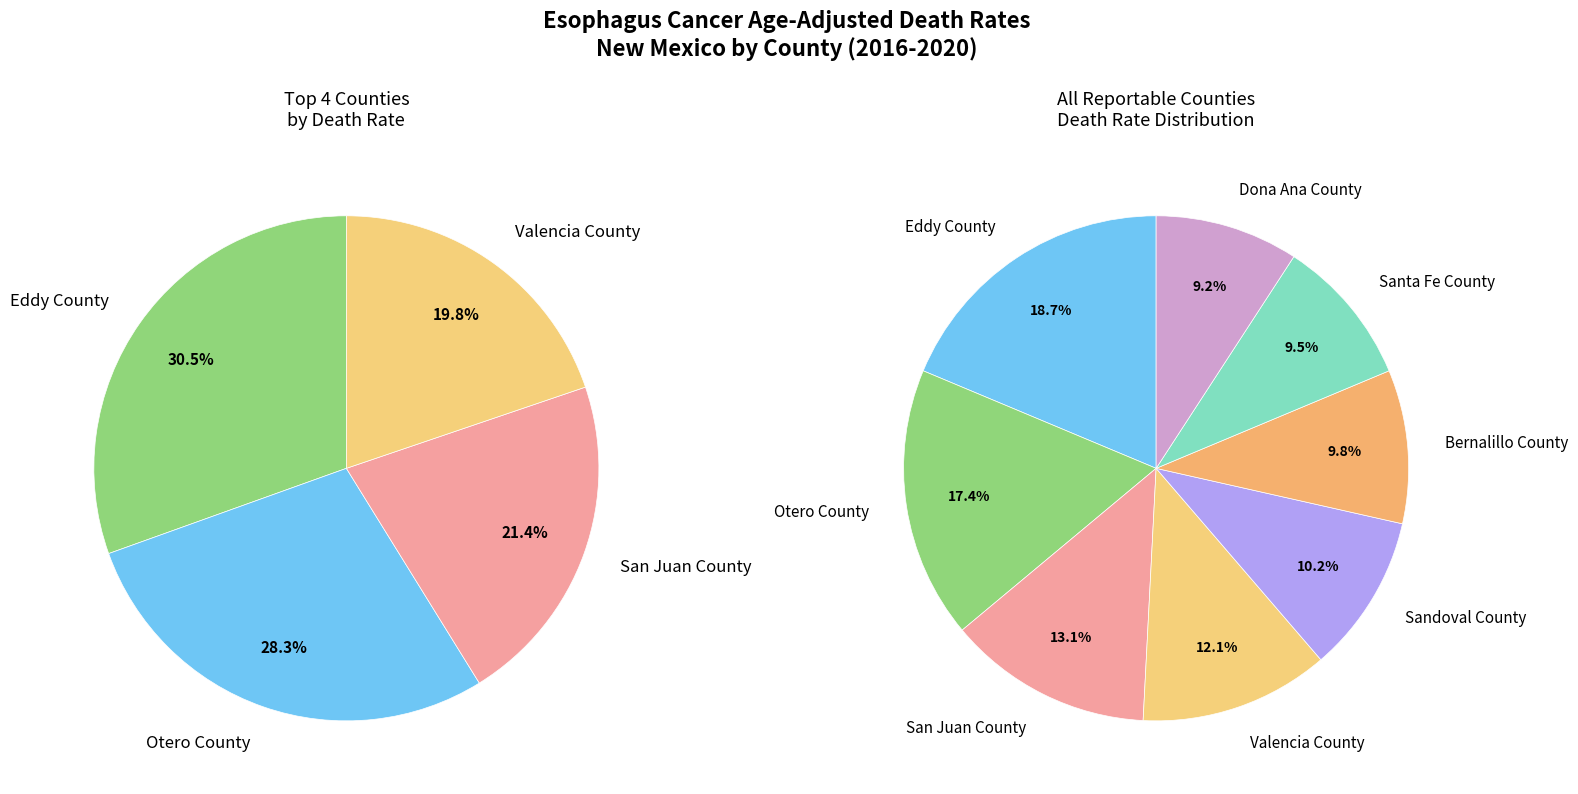

Which slice is the largest?

Eddy County